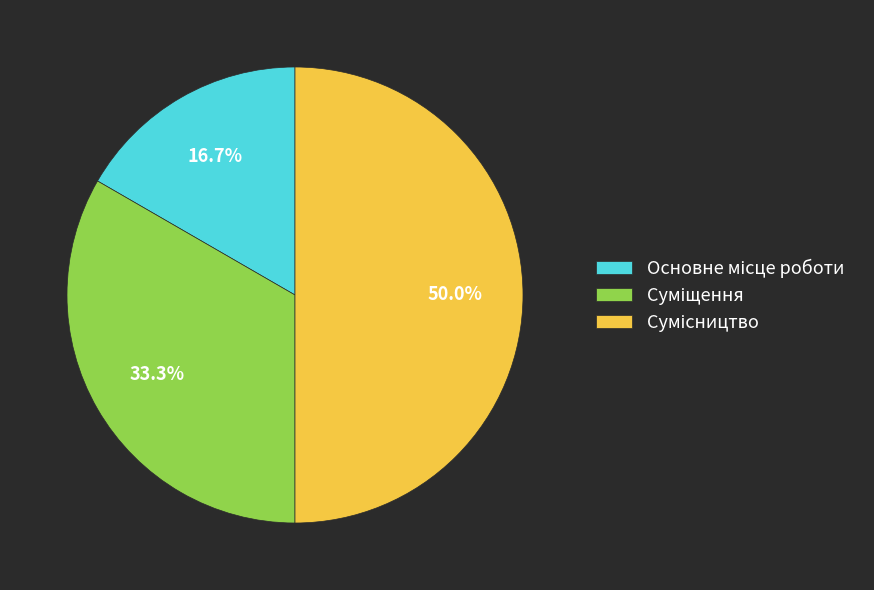

True or false: Основне місце роботи accounts for 22% of the total.

False